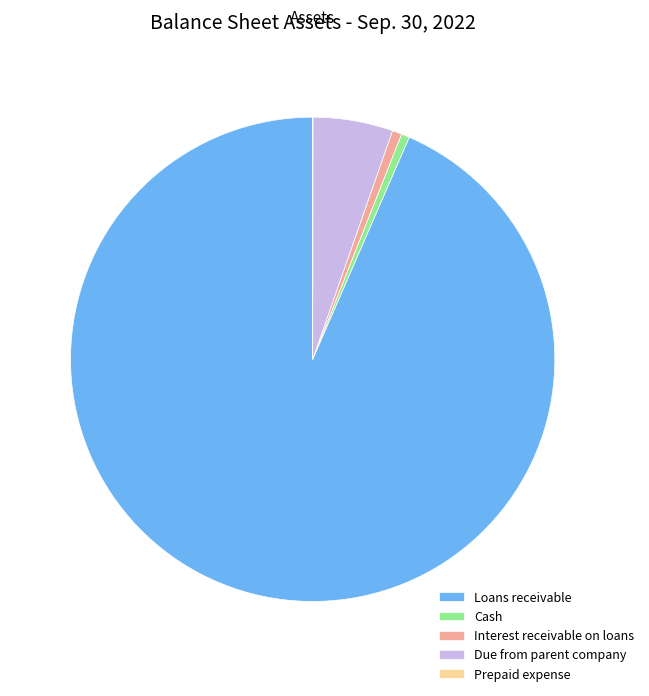

The Interest receivable on loans slice represents 1% of the pie. True or false?

True